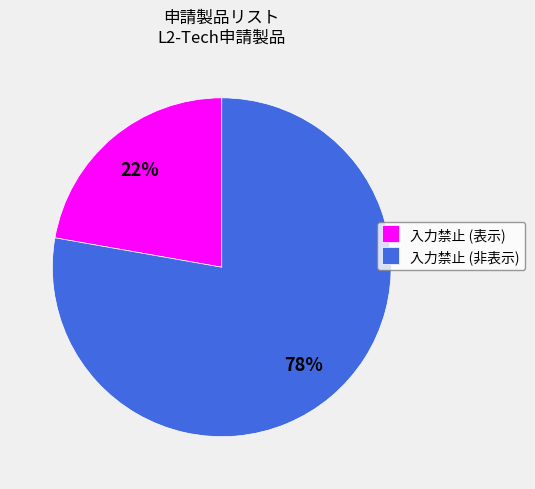

Is the sum of 入力禁止 (表示) and 入力禁止 (非表示) greater than half?

Yes